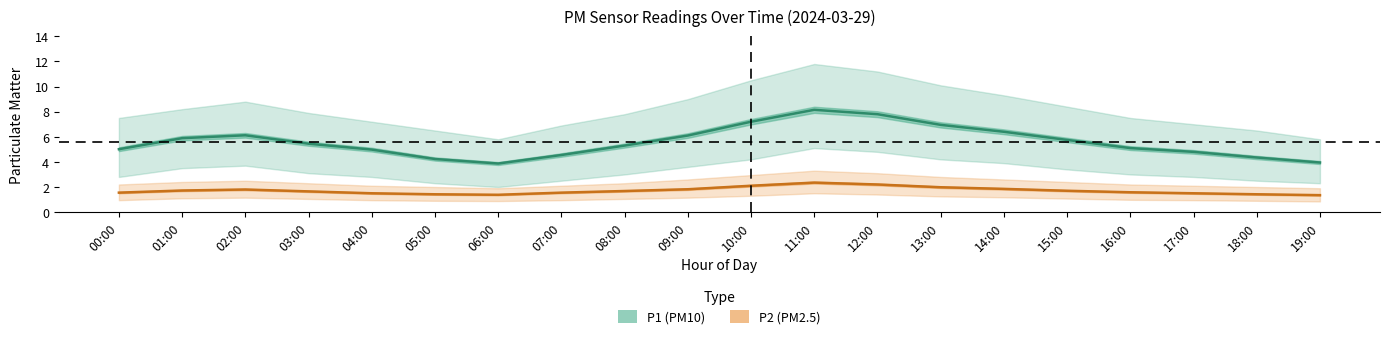

The value of P1_upper at 07:00 is 6.9. True or false?

True